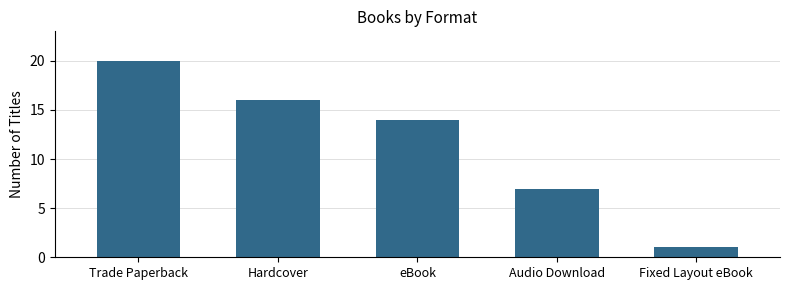

What is the sum of all values?

58